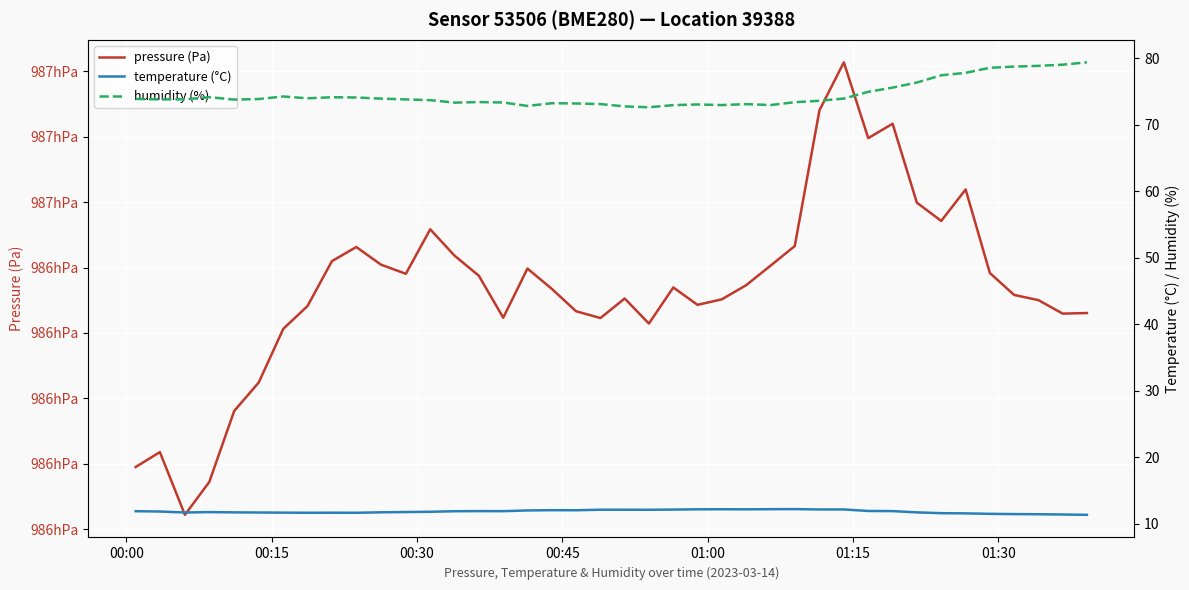

What is the lowest value of the humidity (%) series?

72.7